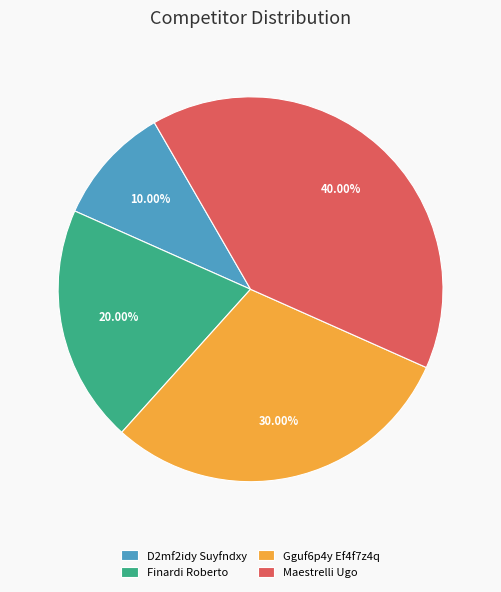

Is there a majority slice in this chart?

No